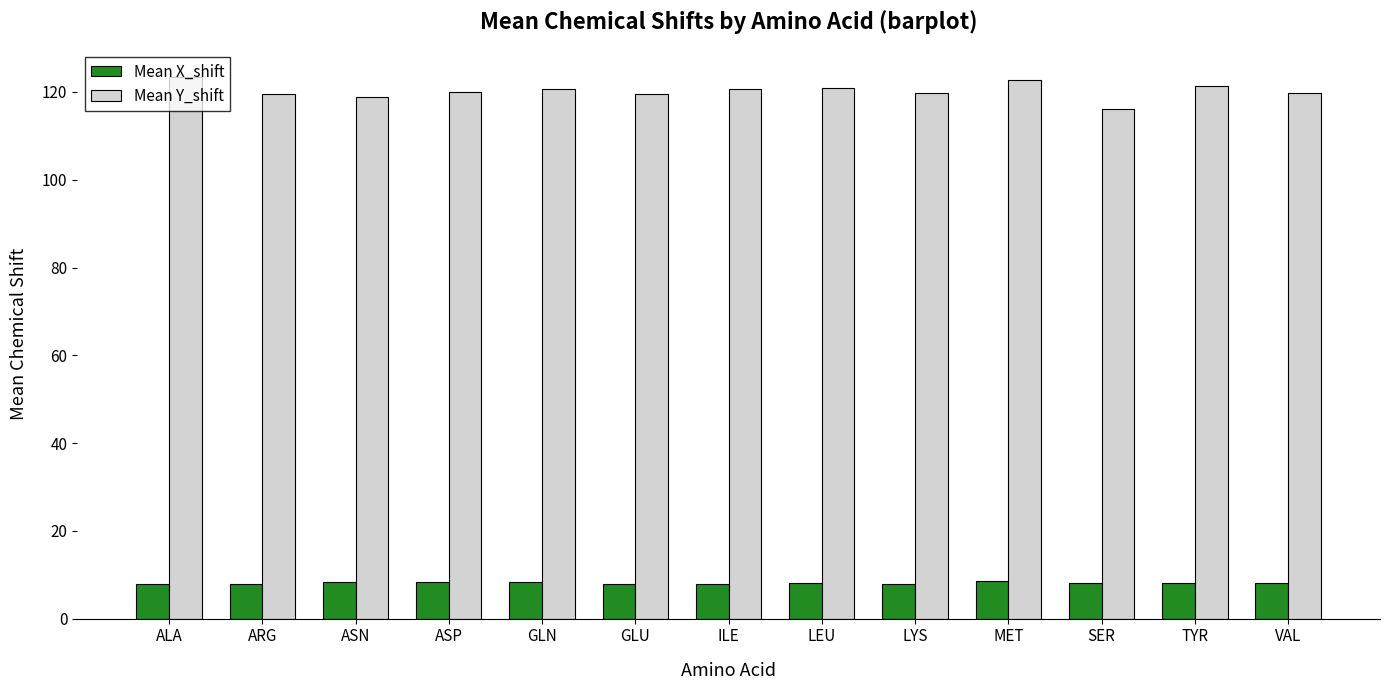

Read the Mean X_shift value at ASP.

8.3